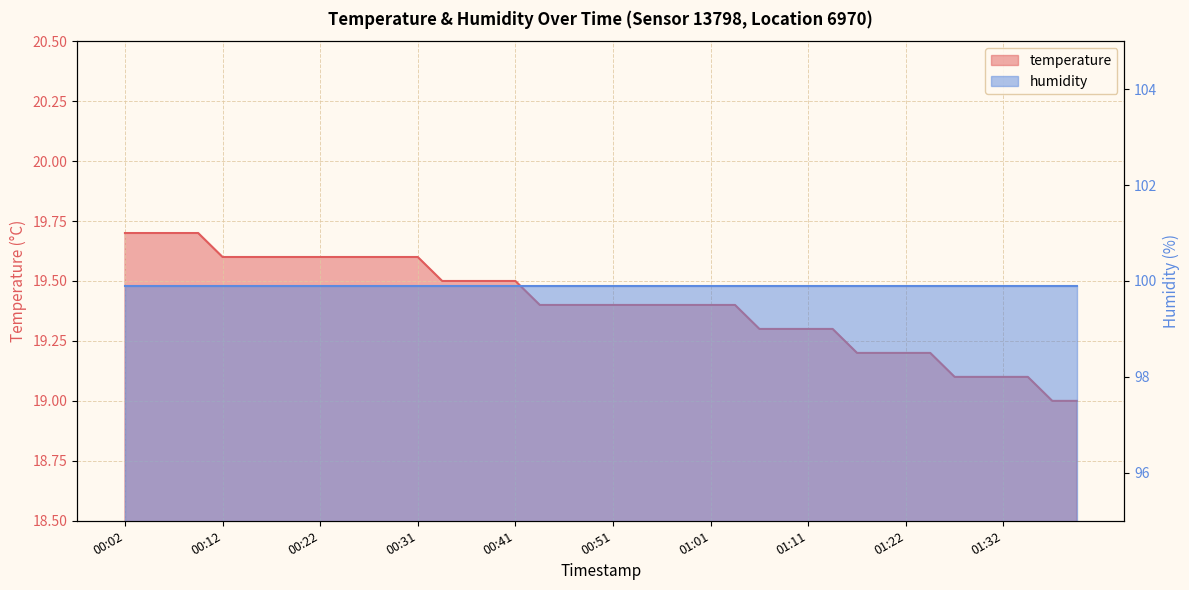

Count the number of values greater than 19.

38